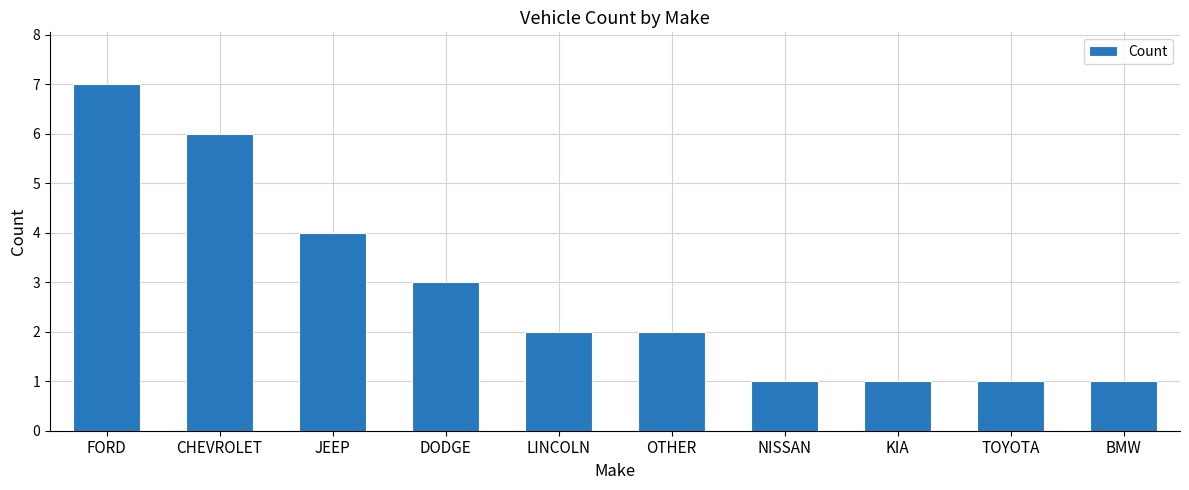

What is the difference between the maximum and second lowest values?

6